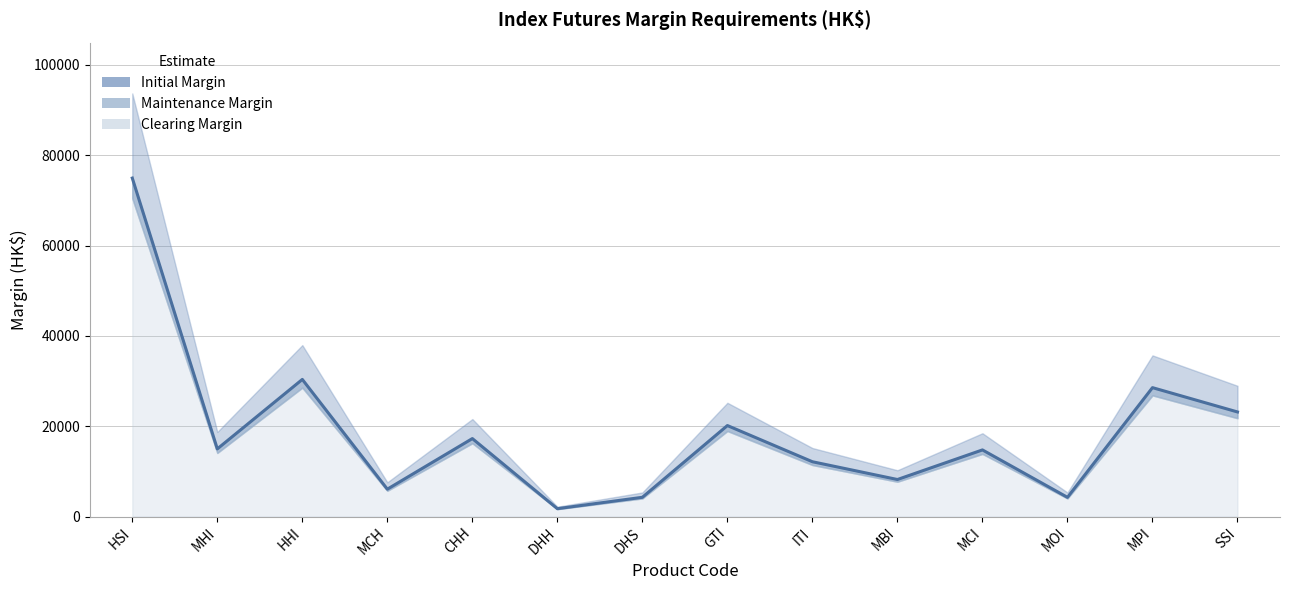

How many lines are shown in the chart?

3